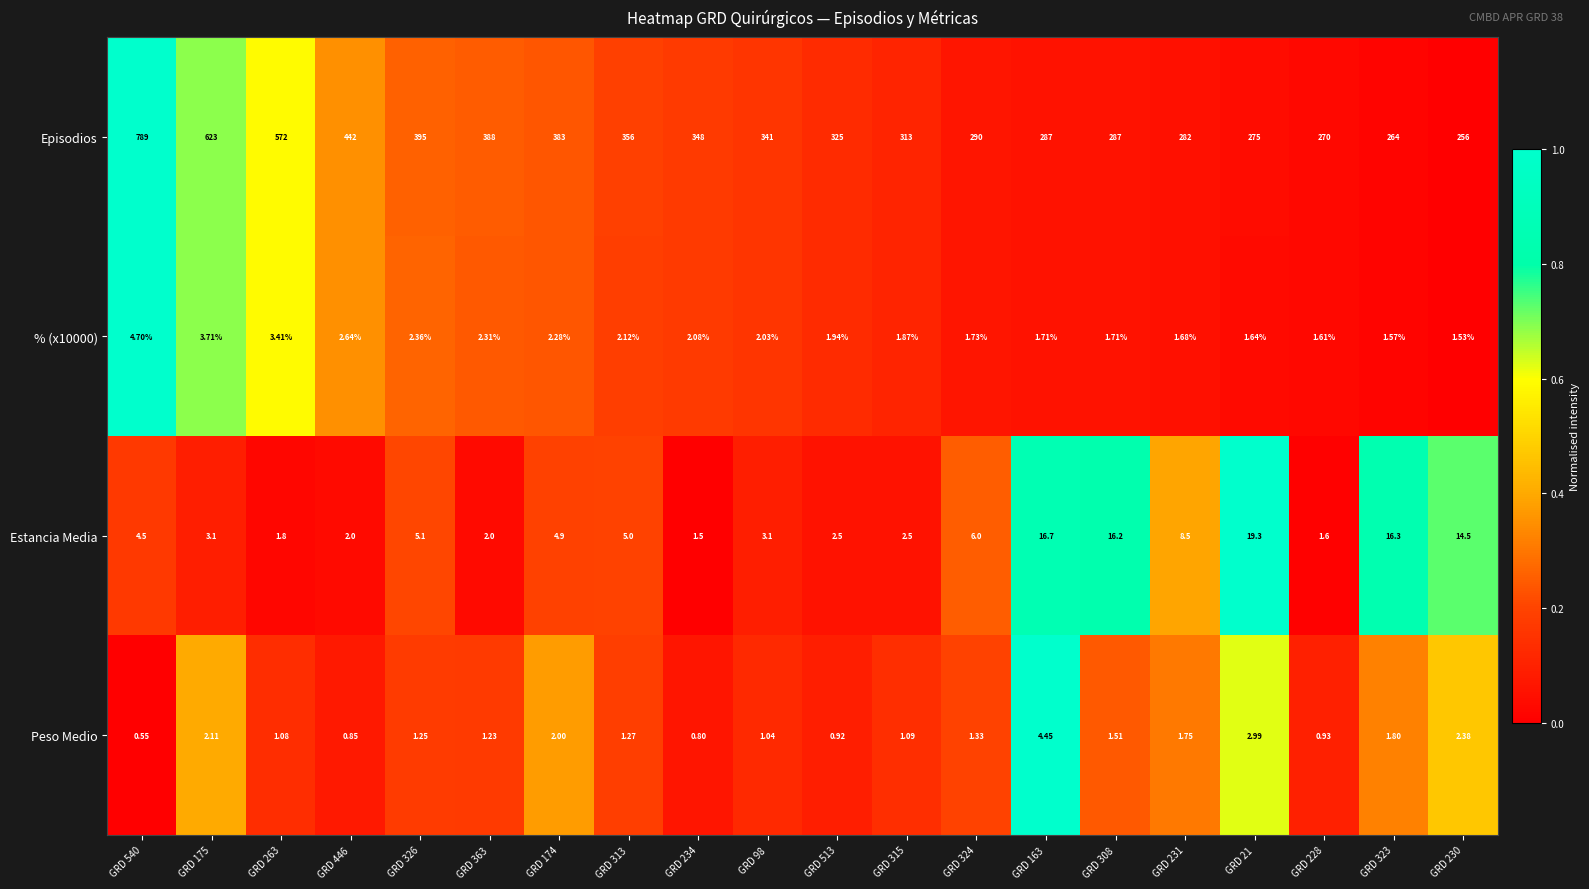

Is the value of Episodios at GRD 98 greater than the value of Estancia Media at GRD 540?

Yes